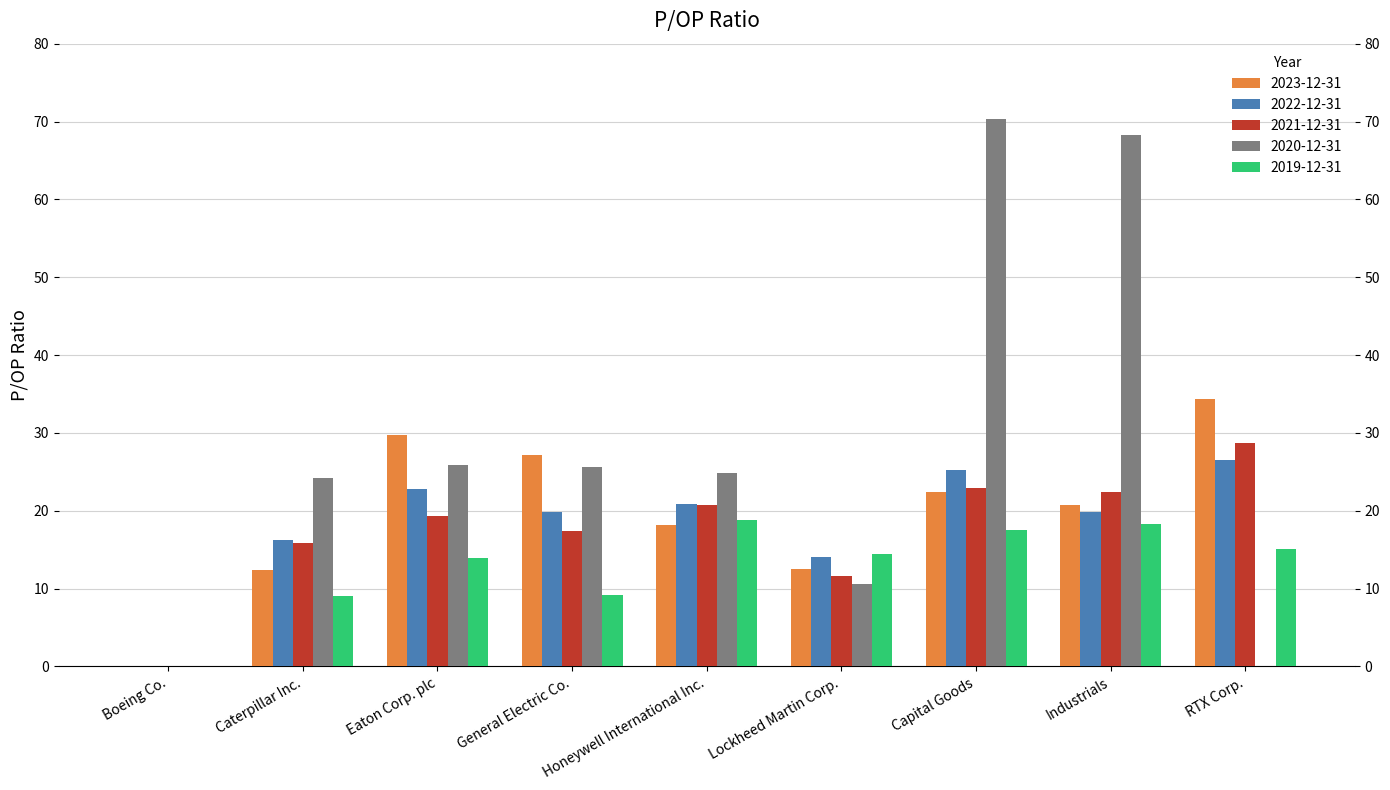

What is the total value across all series at RTX Corp.?

104.6